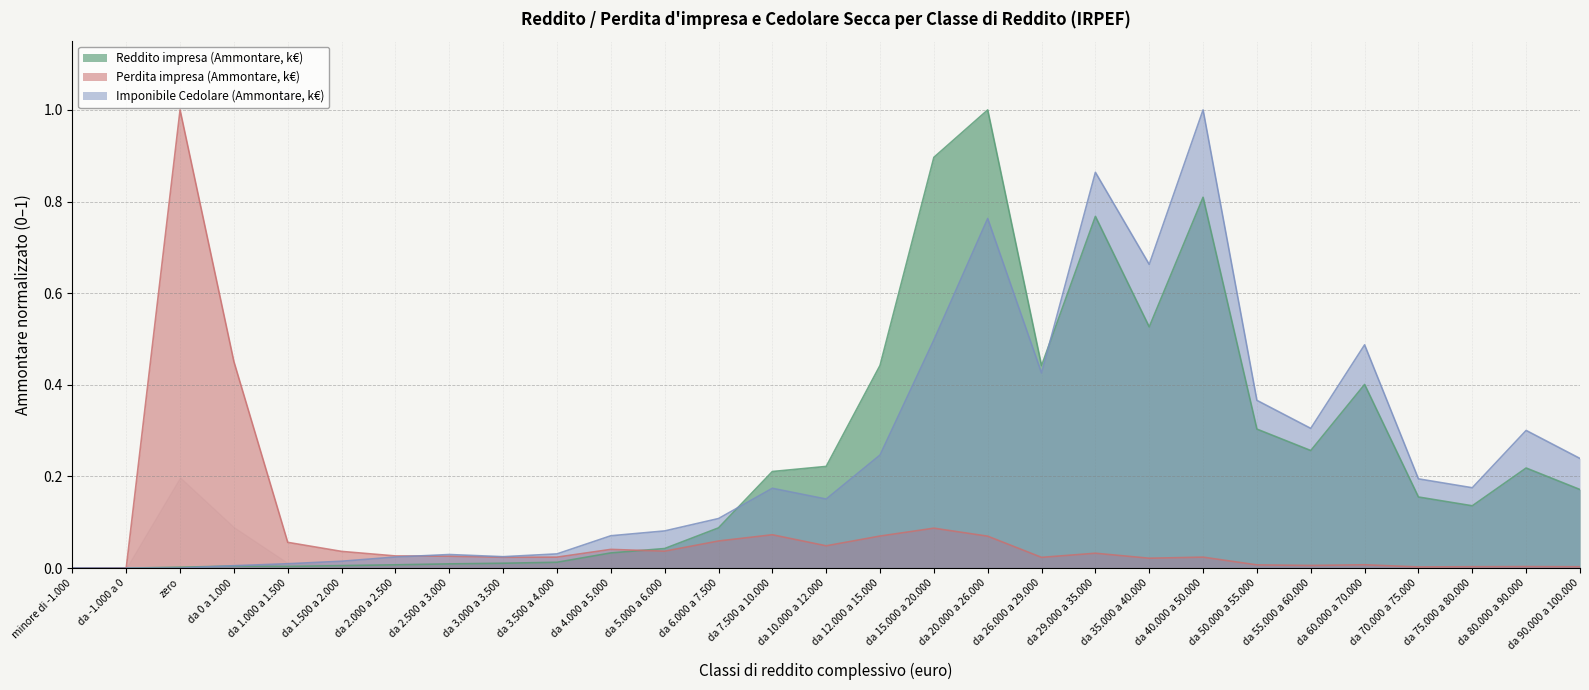

What is the label of the 5th point from the right?

da 60.000 a 70.000